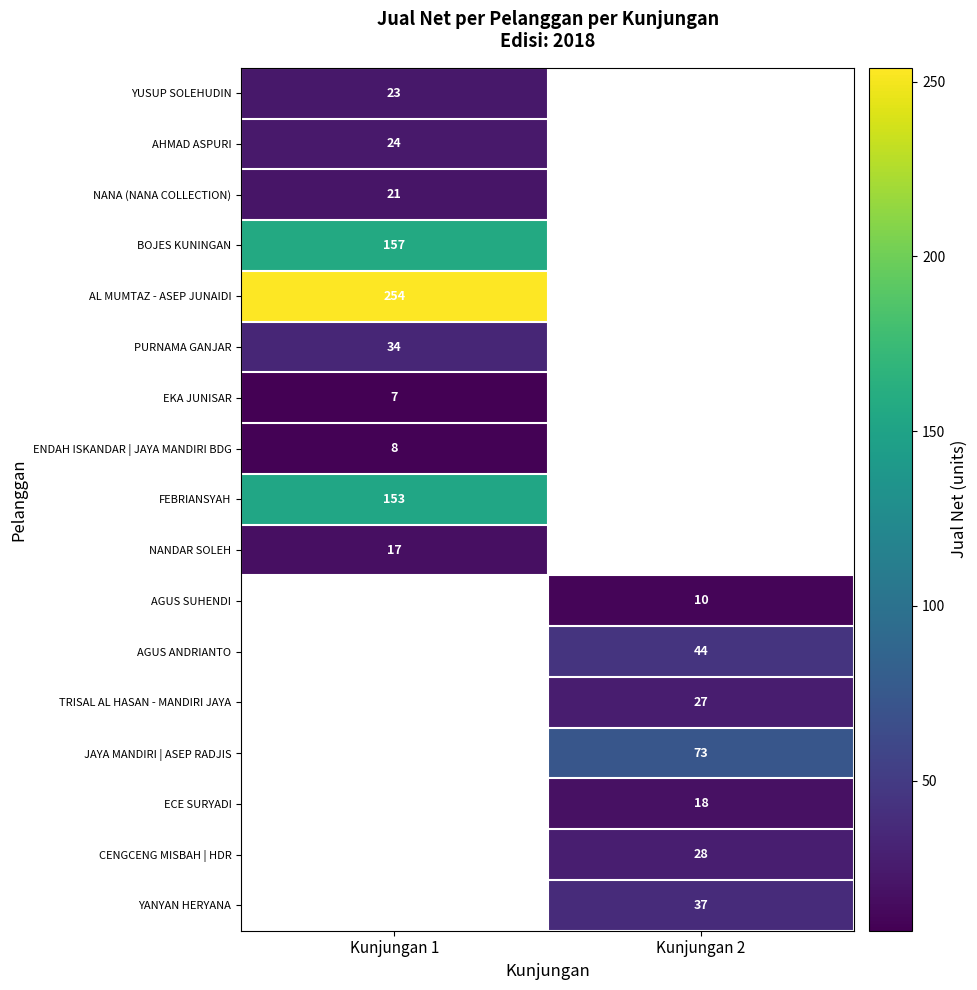

True or false: BOJES KUNINGAN has a value of 278.1 at Kunjungan 1.

False